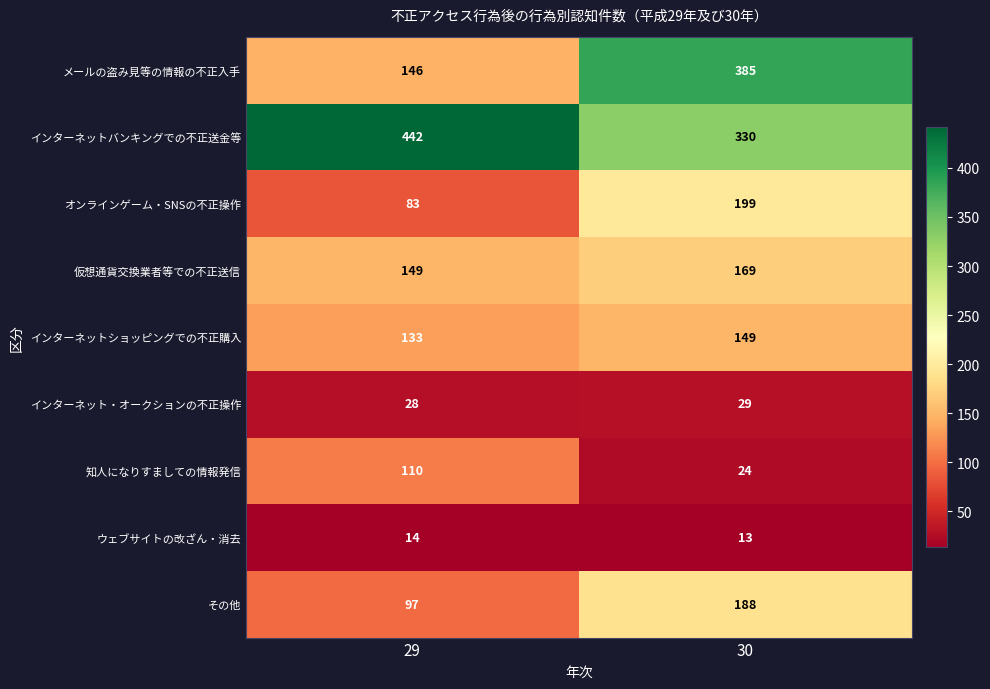

Which series has the largest range (max minus min)?

メールの盗み見等の情報の不正入手